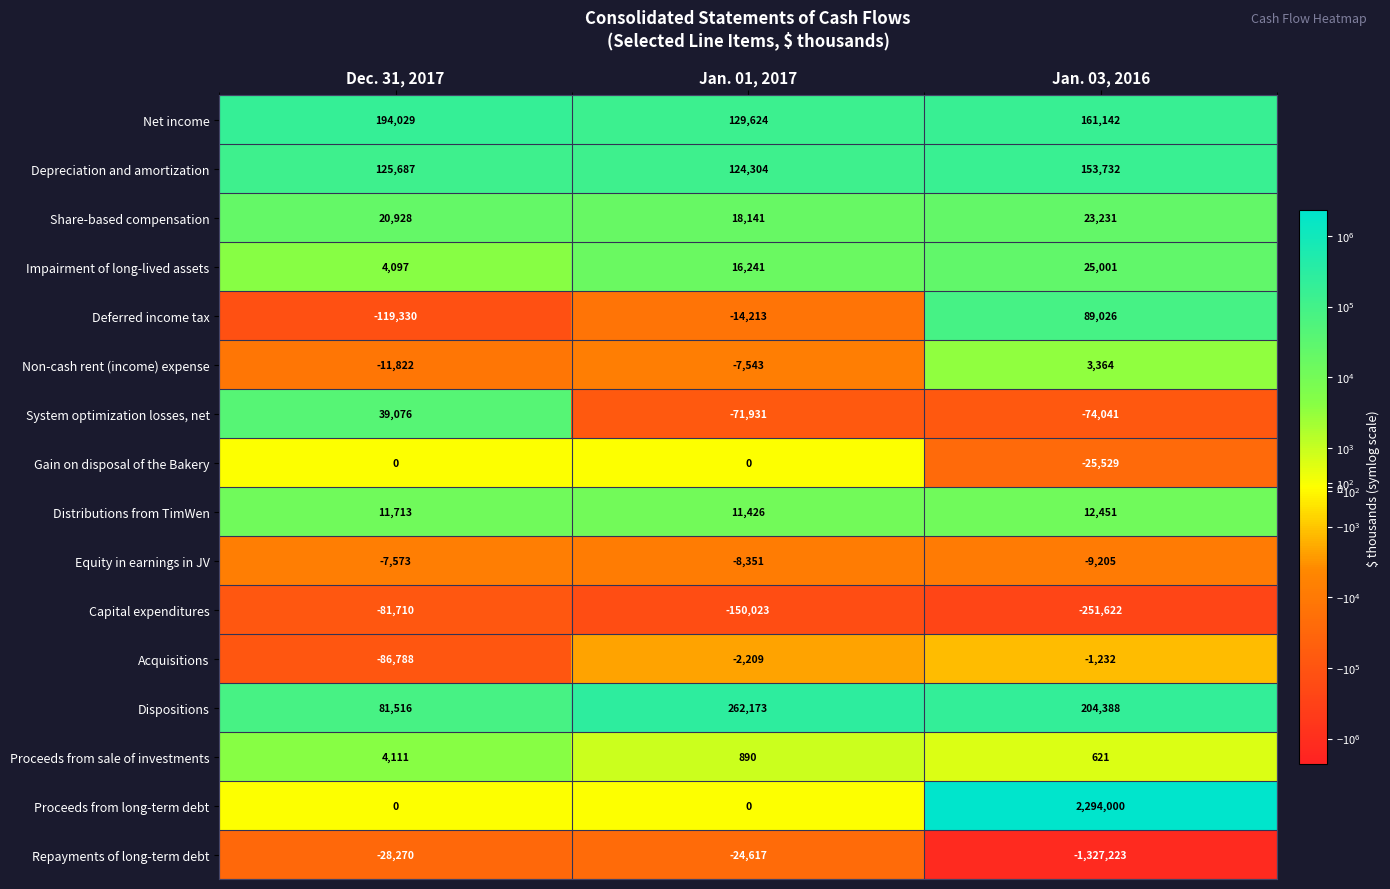

How many data points does each series have?

3